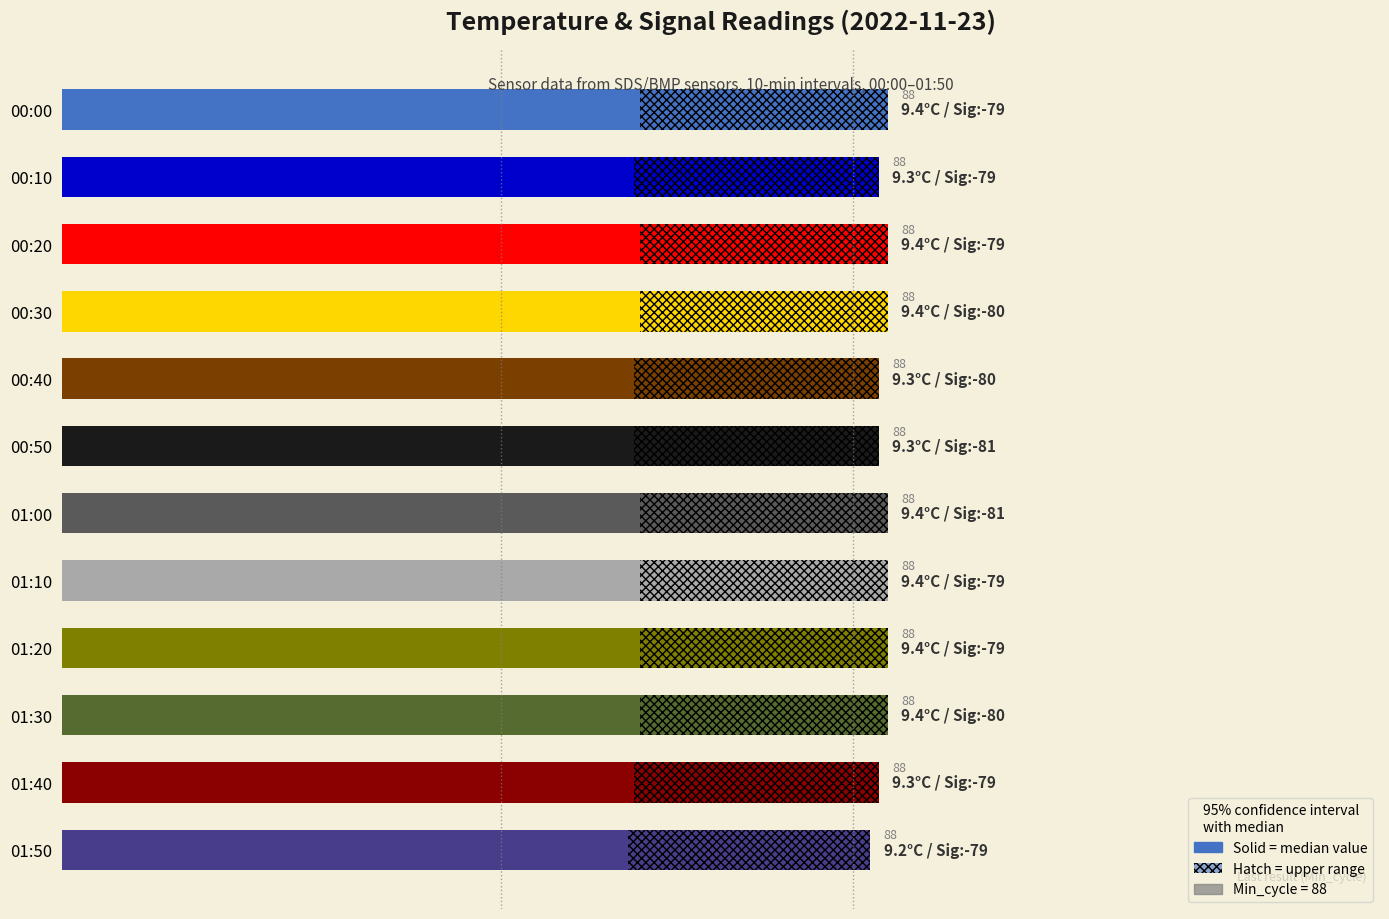

What is the difference between the second highest and minimum values?

0.2